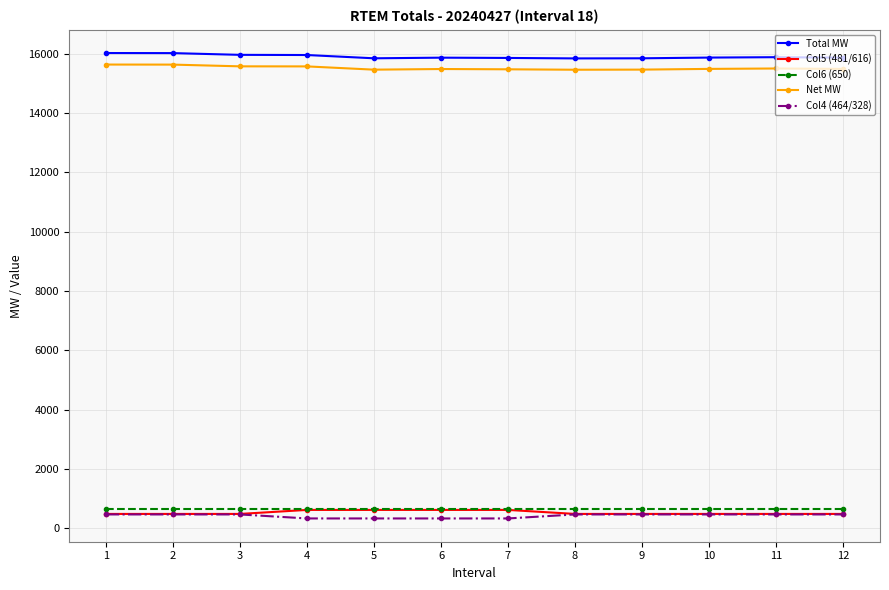

Is this an area chart (filled region under the line)?

No